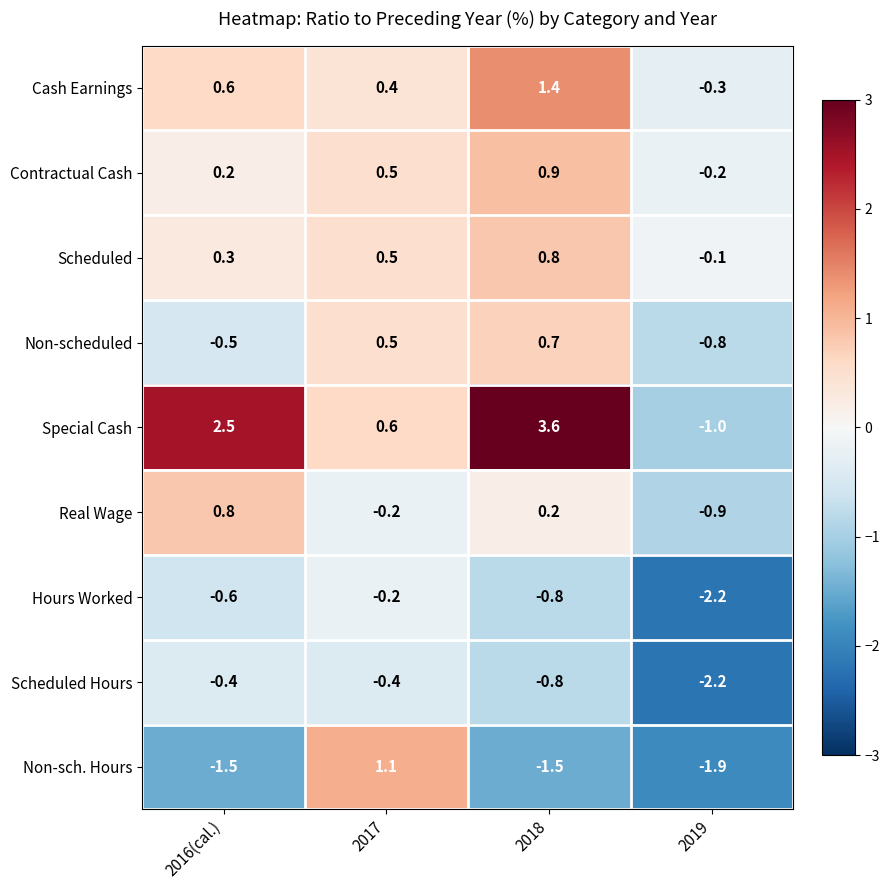

How many values in the Non-scheduled series are below 0?

2